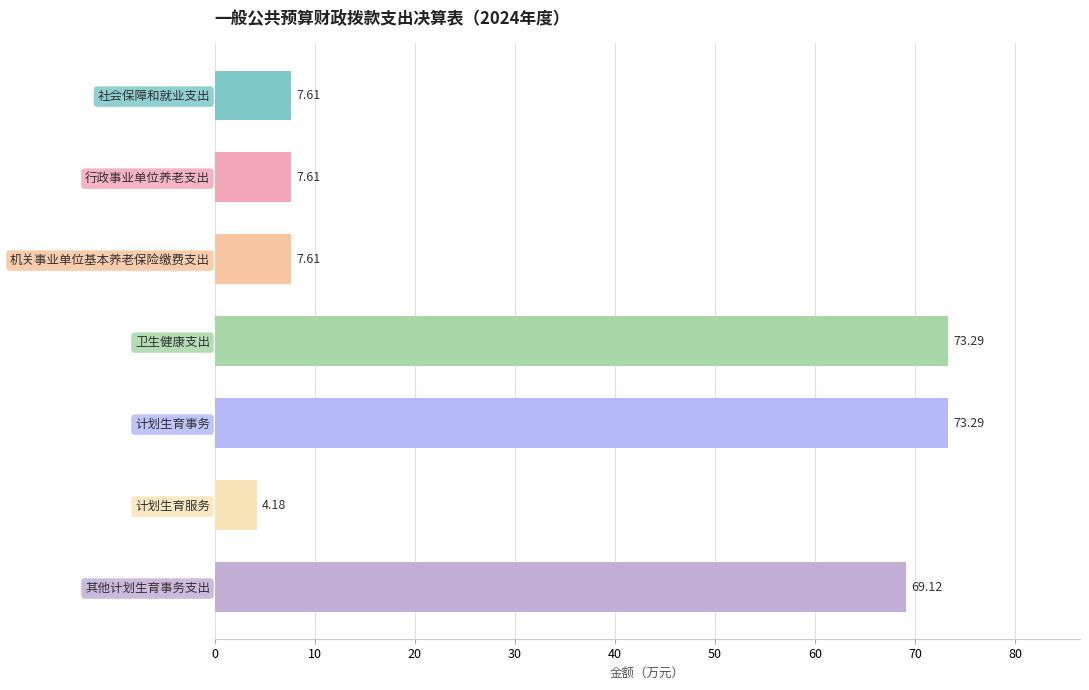

What is the minimum value shown in the chart?

4.2